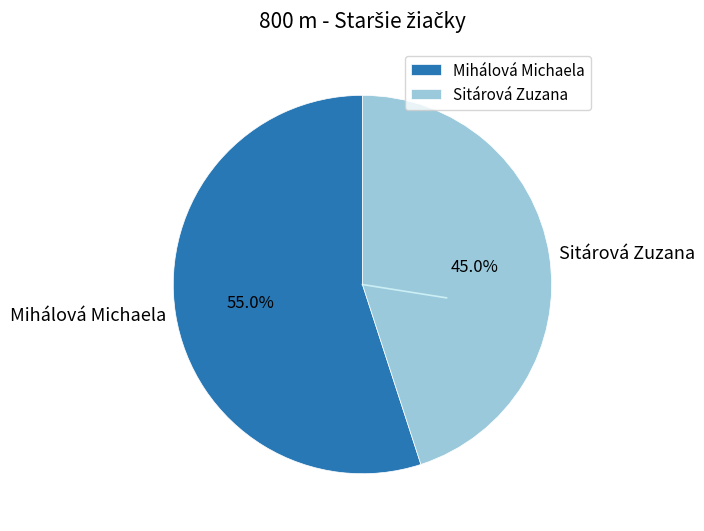

Do Mihálová Michaela and Sitárová Zuzana together represent more than half of the pie?

Yes